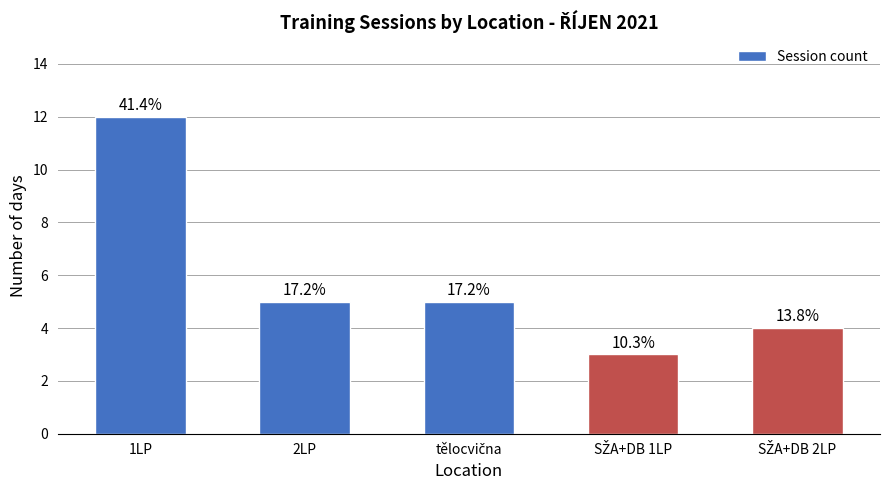

What is the ratio of the value at SŽA+DB 2LP to the value at 1LP?

0.3